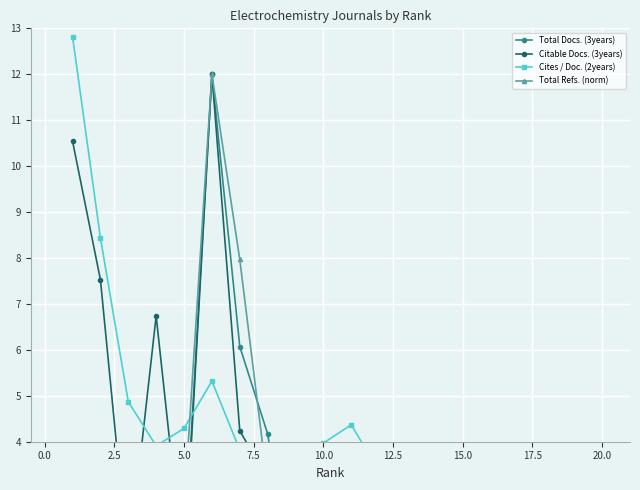

What is the sum of all Citable Docs. (3years) values?

51.9